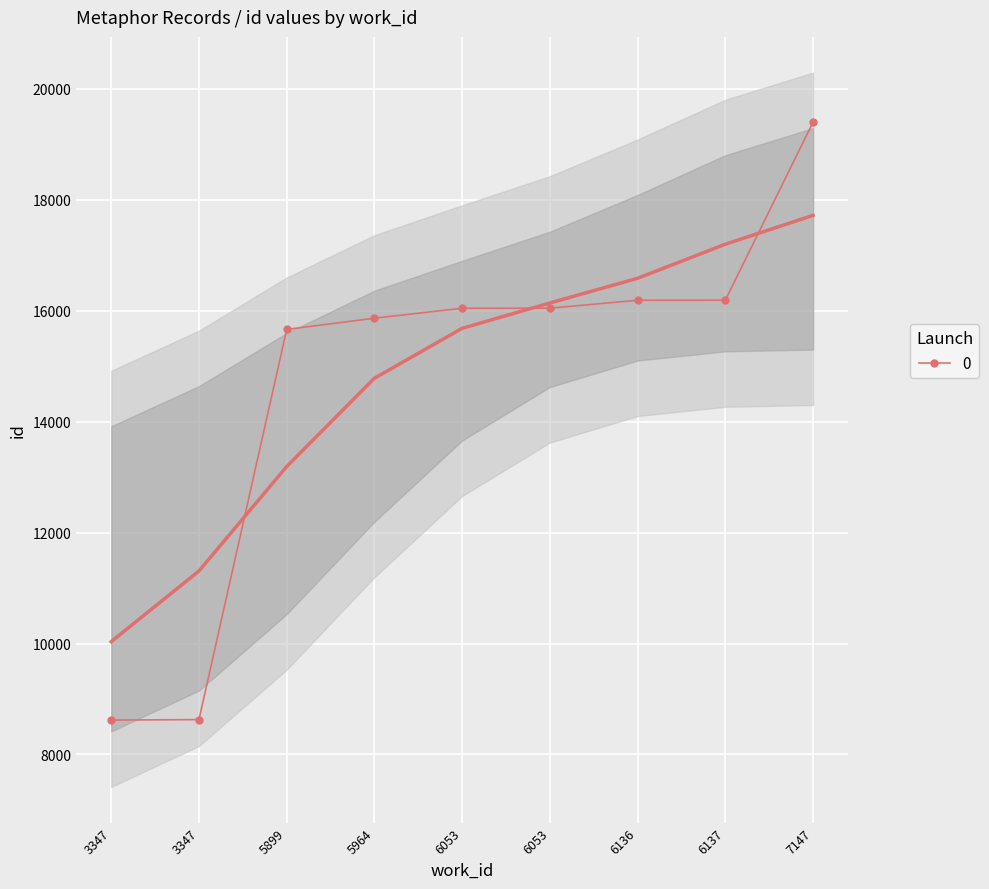

Reading left to right, extract all data points from this chart.

3347=8620	3347=8629	5899=15663	5964=15865	6053=16045	6053=16046	6136=16189	6137=16190	7147=19400